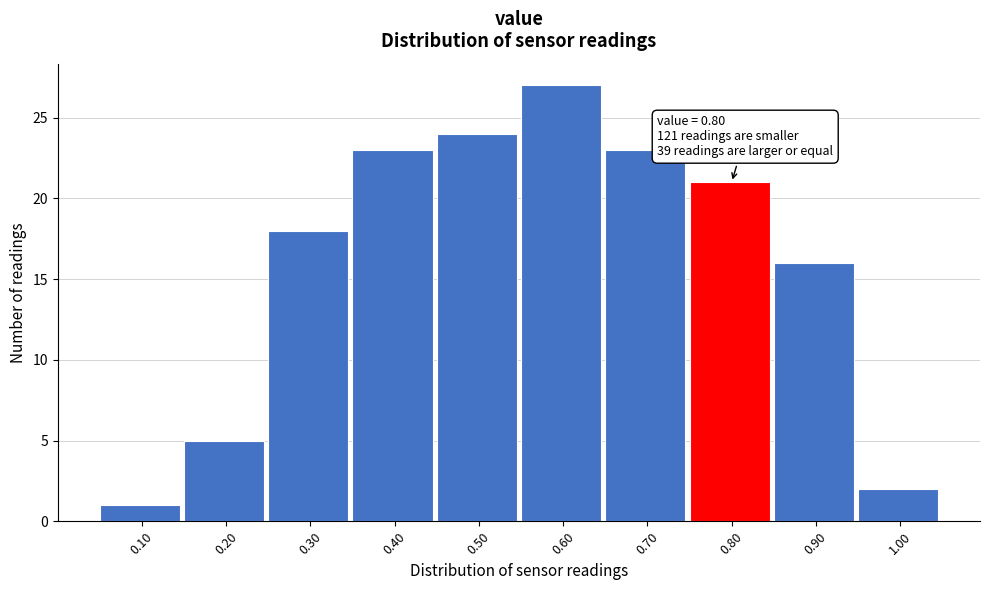

Which range on the x-axis has the tallest bar?

0.55 to 0.65